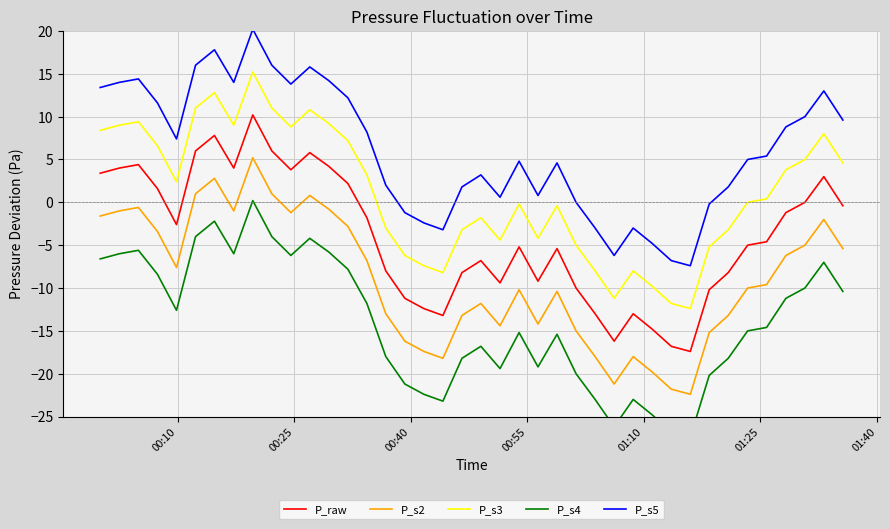

True or false: P_s5 and P_s2 cross at least once.

False